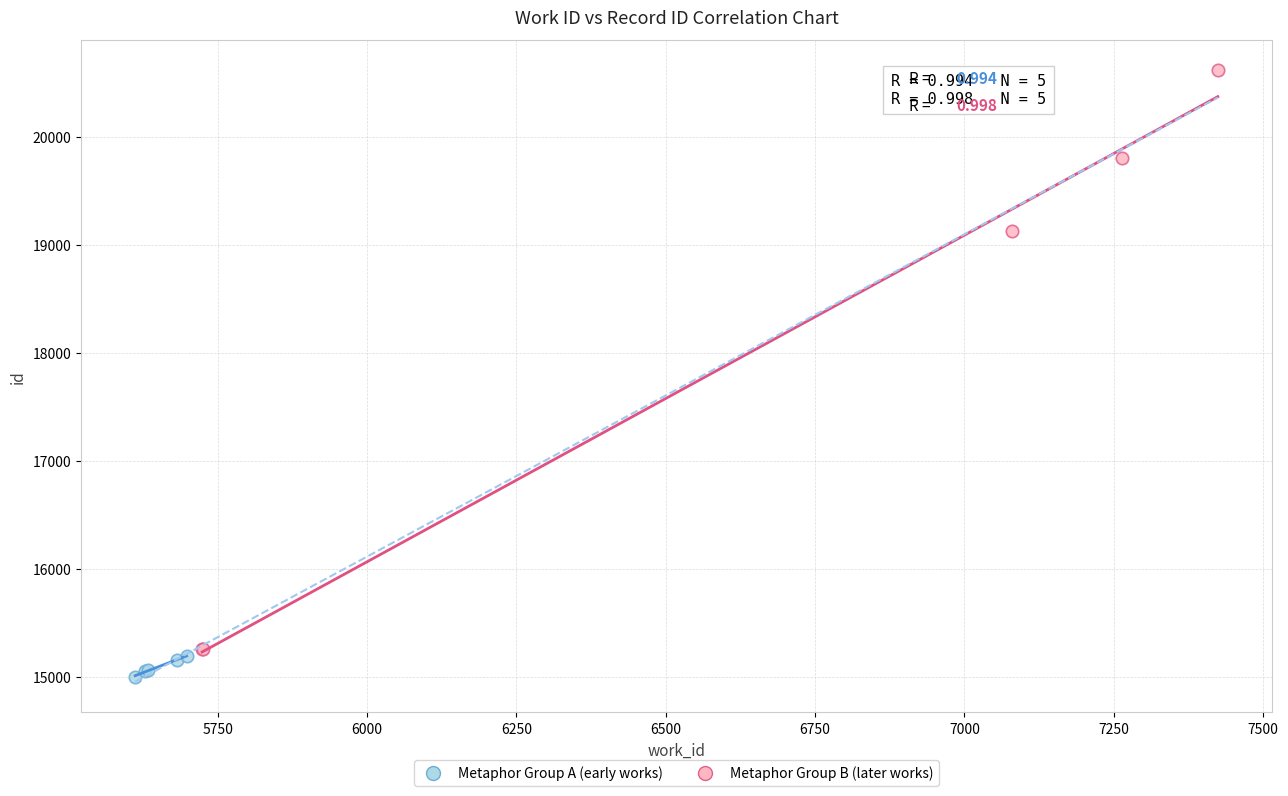

Which series has the largest Y range (max minus min)?

Metaphor Group B (later works)